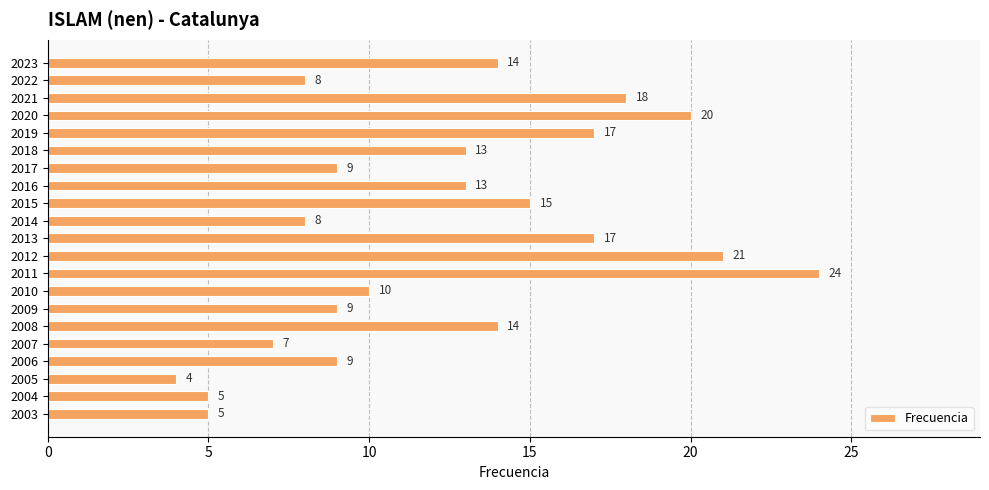

At which category does the chart reach its minimum across all series?

2005